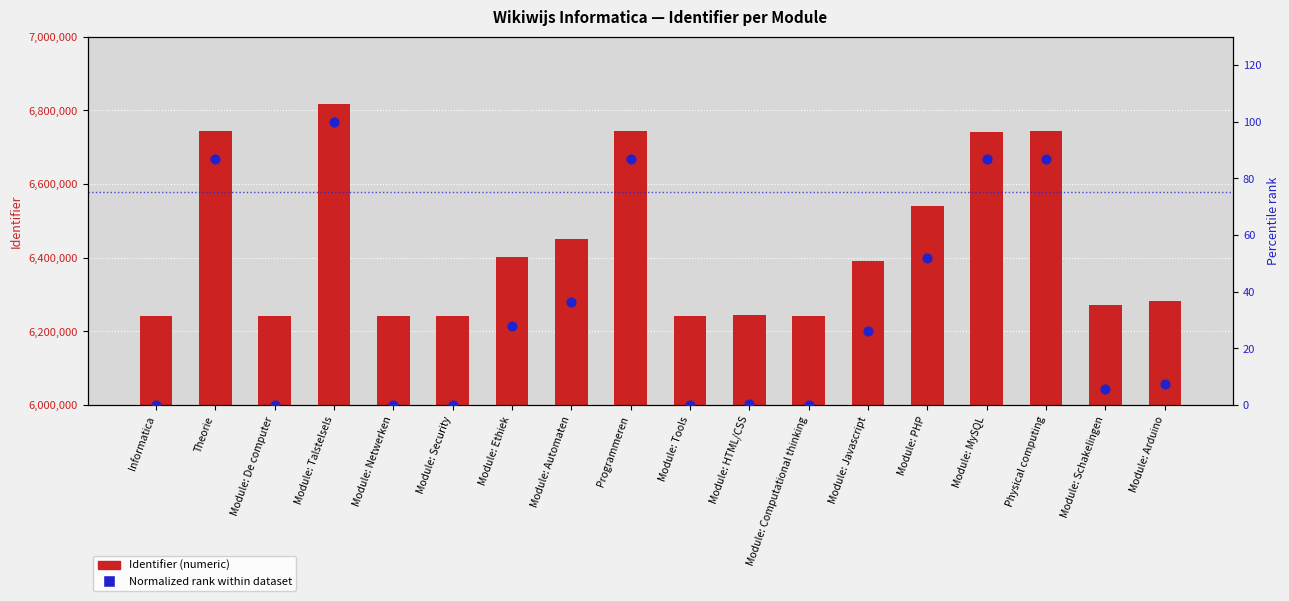

Which series has the largest total across all categories?

Identifier (numeric)